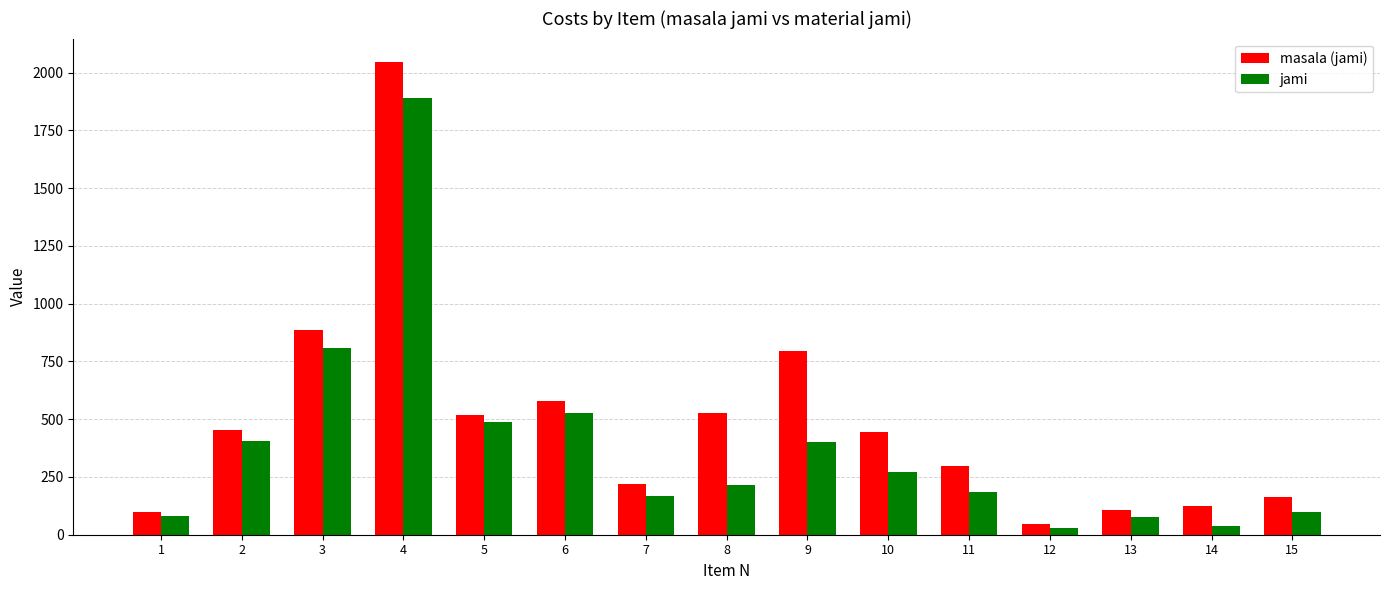

What is the spread (max minus min) of values at 10?

172.5